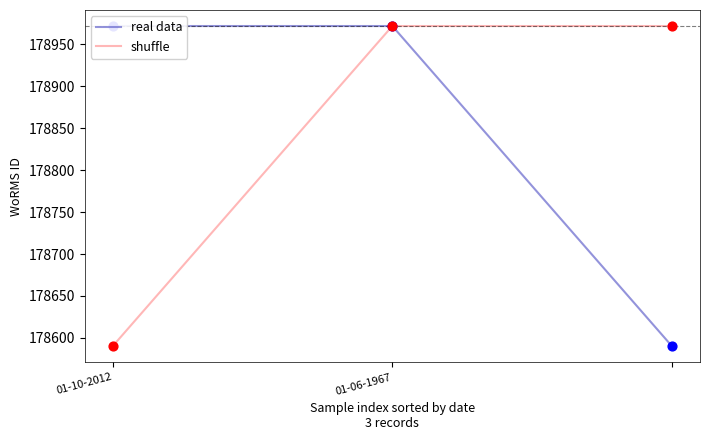

Which series has the largest Y range (max minus min)?

real data